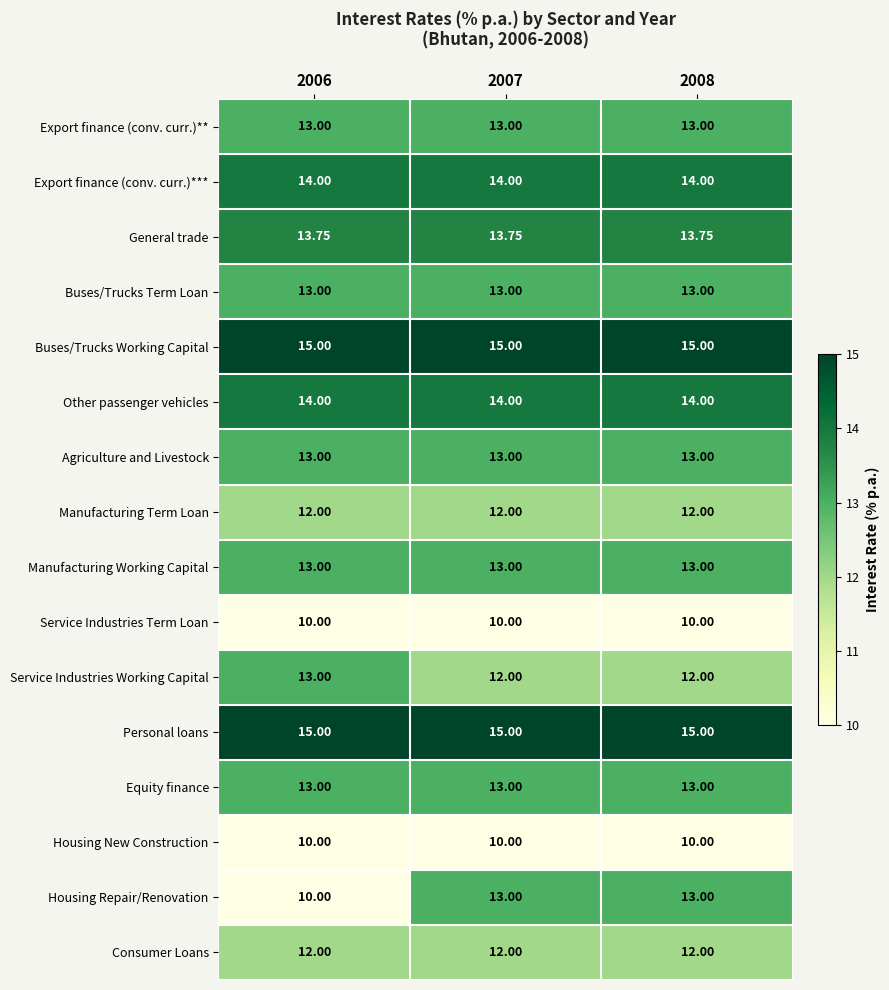

Which series changed the most between 2006 and 2007?

Housing Repair/Renovation